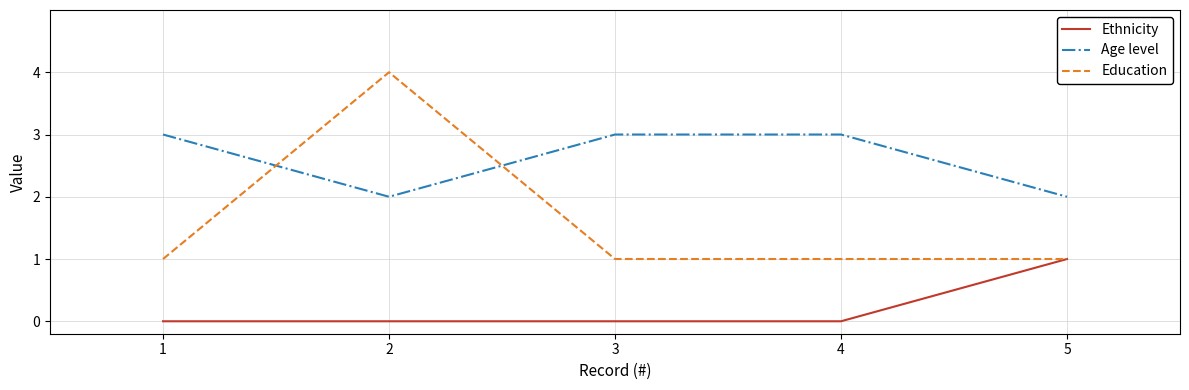

What is the difference between the second highest and second lowest values in the Age level series?

1